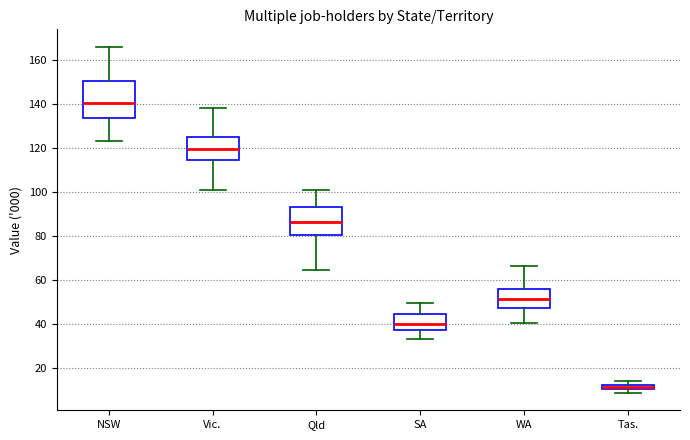

Which box is the tallest, from its lower edge to its upper edge?

NSW